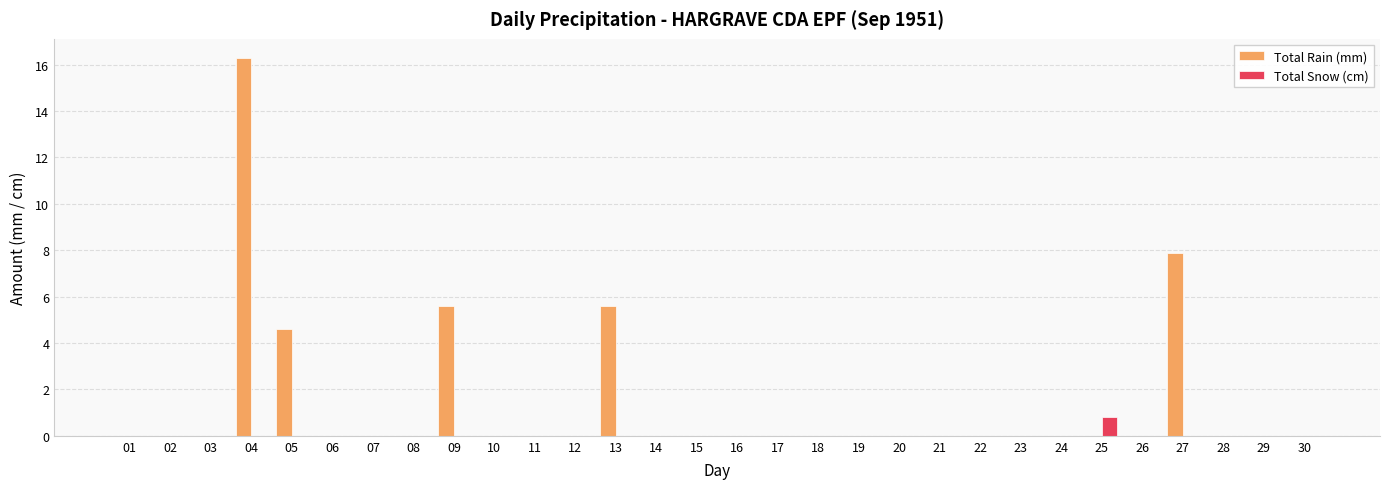

Count the number of categories in the chart.

30